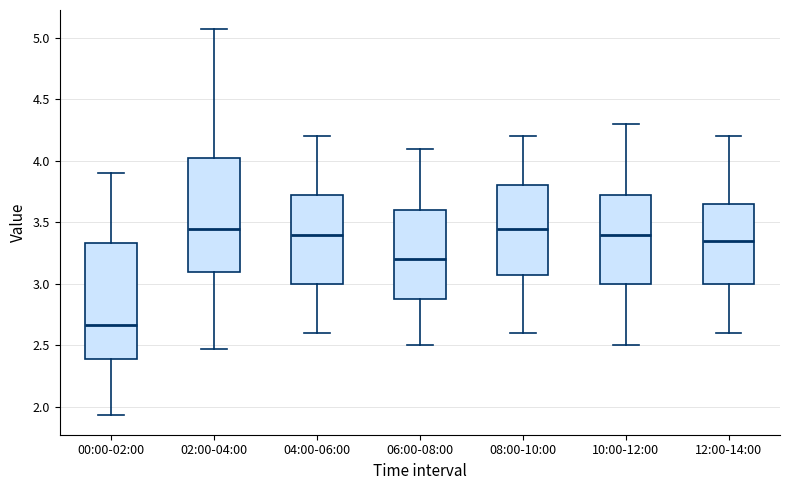

Reading left to right, transcribe this box plot: for each box, give where its median line is, the range the box spans, and where its two whiskers end, as read against the y-axis. The values are not printed on the chart, so give them approximately, as read against the axis.

00:00-02:00: median 2.65, box 2.40 to 3.35, whiskers 1.95 to 3.90
02:00-04:00: median 3.45, box 3.10 to 4.05, whiskers 2.45 to 5.05
04:00-06:00: median 3.40, box 3.00 to 3.75, whiskers 2.60 to 4.20
06:00-08:00: median 3.20, box 2.90 to 3.60, whiskers 2.50 to 4.10
08:00-10:00: median 3.45, box 3.10 to 3.80, whiskers 2.60 to 4.20
10:00-12:00: median 3.40, box 3.00 to 3.75, whiskers 2.50 to 4.30
12:00-14:00: median 3.35, box 3.00 to 3.65, whiskers 2.60 to 4.20